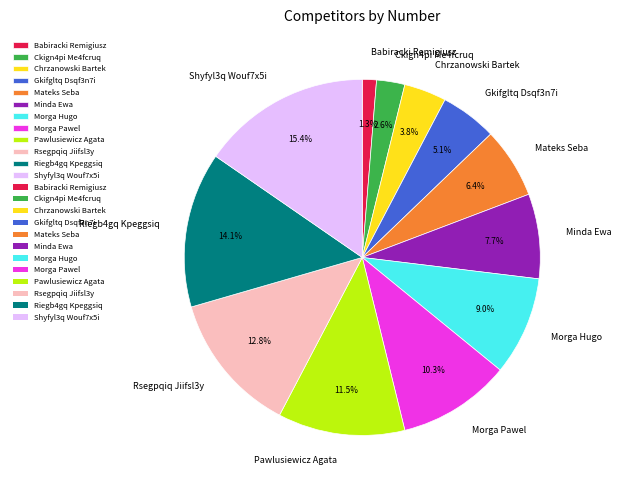

To the nearest percent, what percentage of the pie is Mateks Seba?

6%